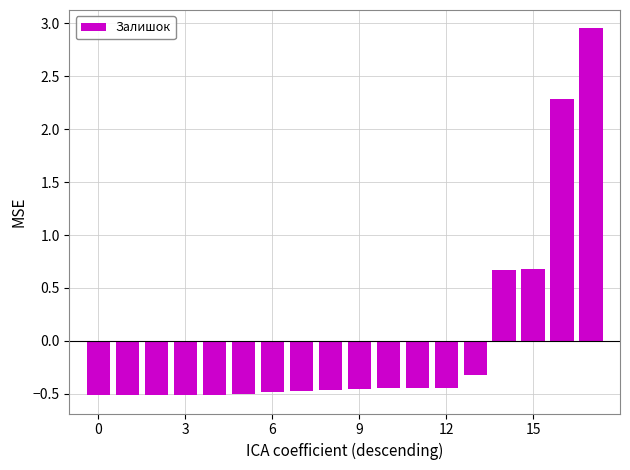

How many series are shown in this chart?

1